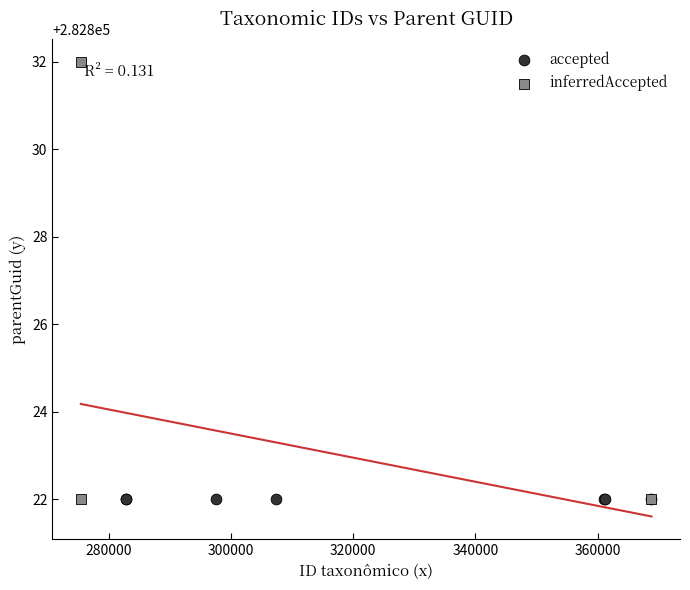

What are all the series names shown in the legend?

accepted, inferredAccepted